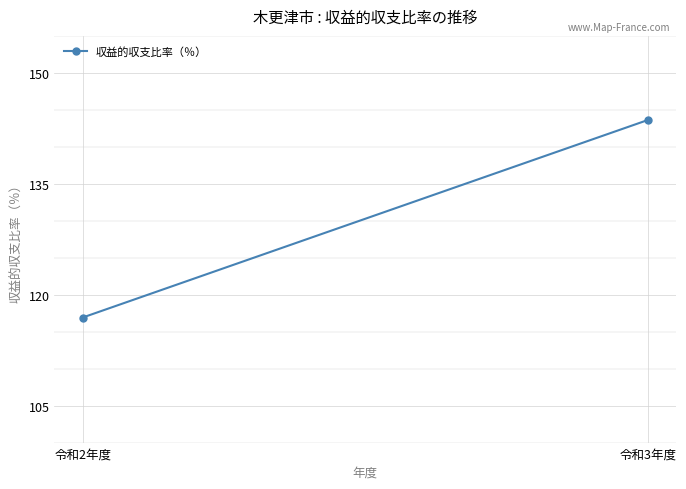

What is the ratio of the value at 令和3年度 to the value at 令和2年度?

1.2